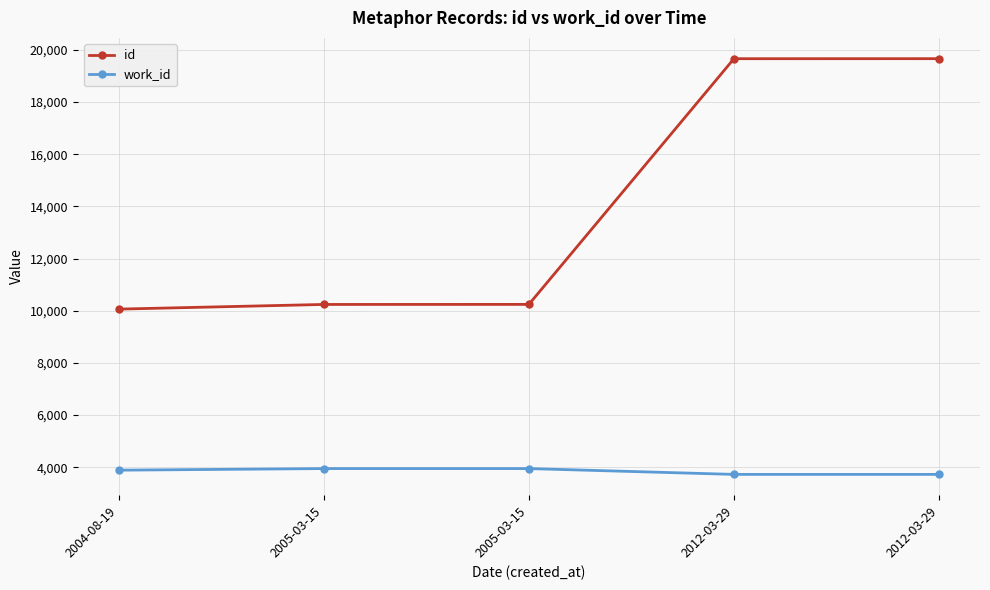

What is the difference between the work_id values at 2004-08-19 and 2005-03-15?

61